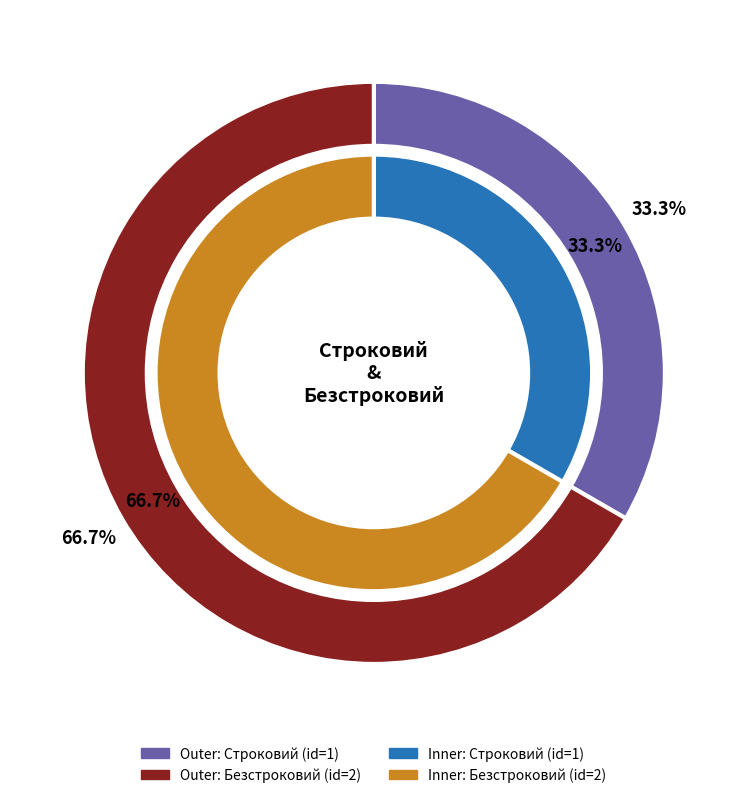

What percentage is the Строковий slice, to the nearest percent?

33%